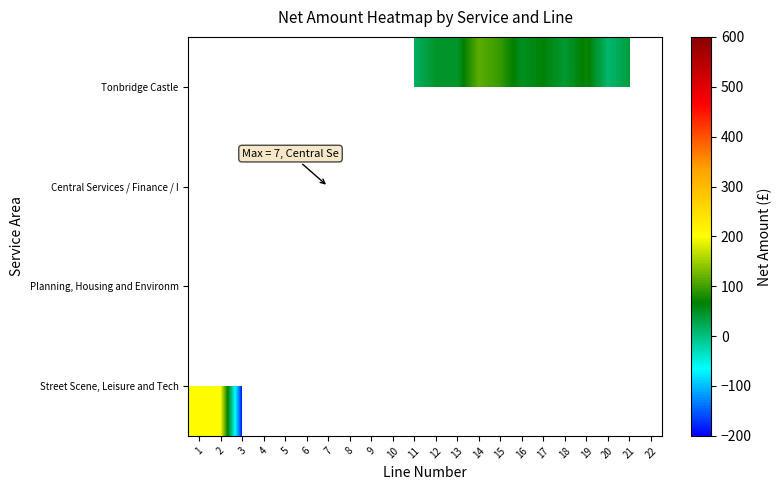

What is the highest value of the Street Scene, Leisure and Tech series?

201.3